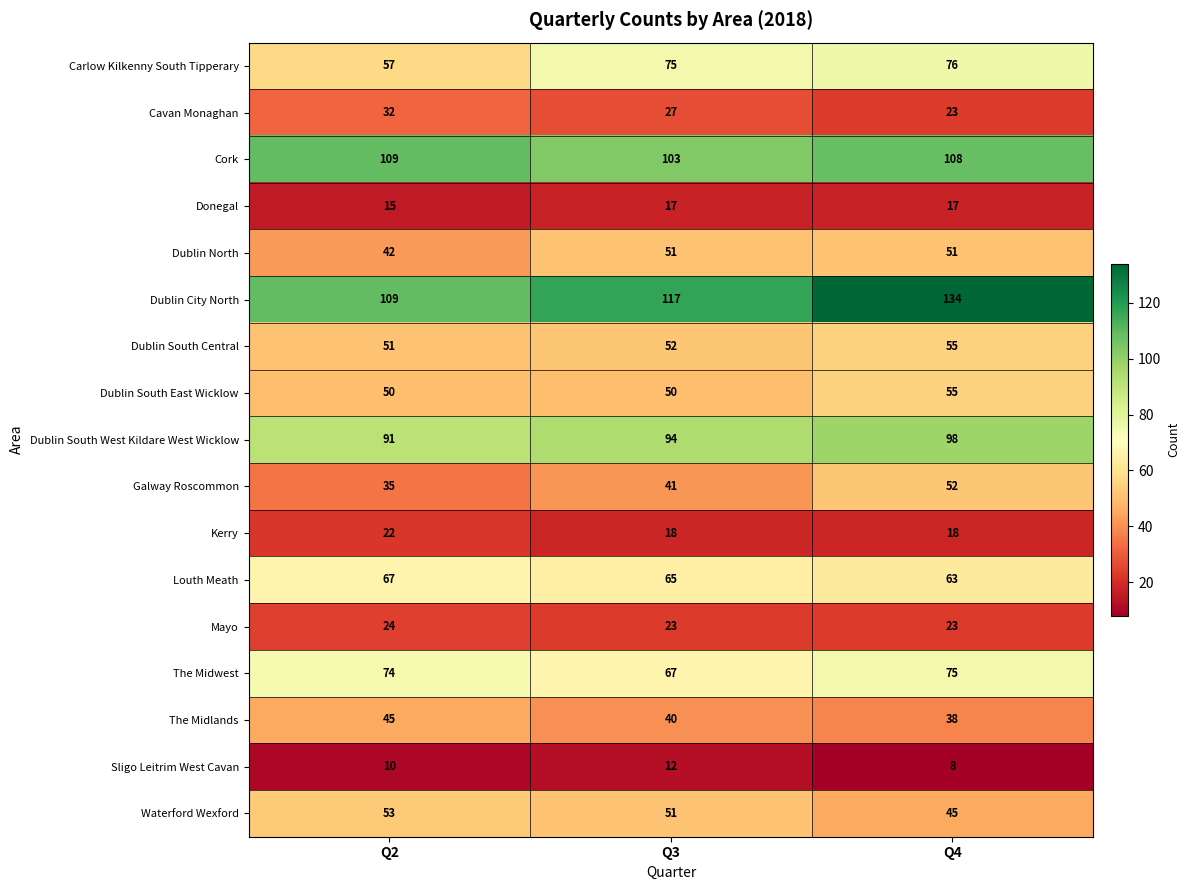

The Galway Roscommon series shows 52 at Q4. True or false?

True